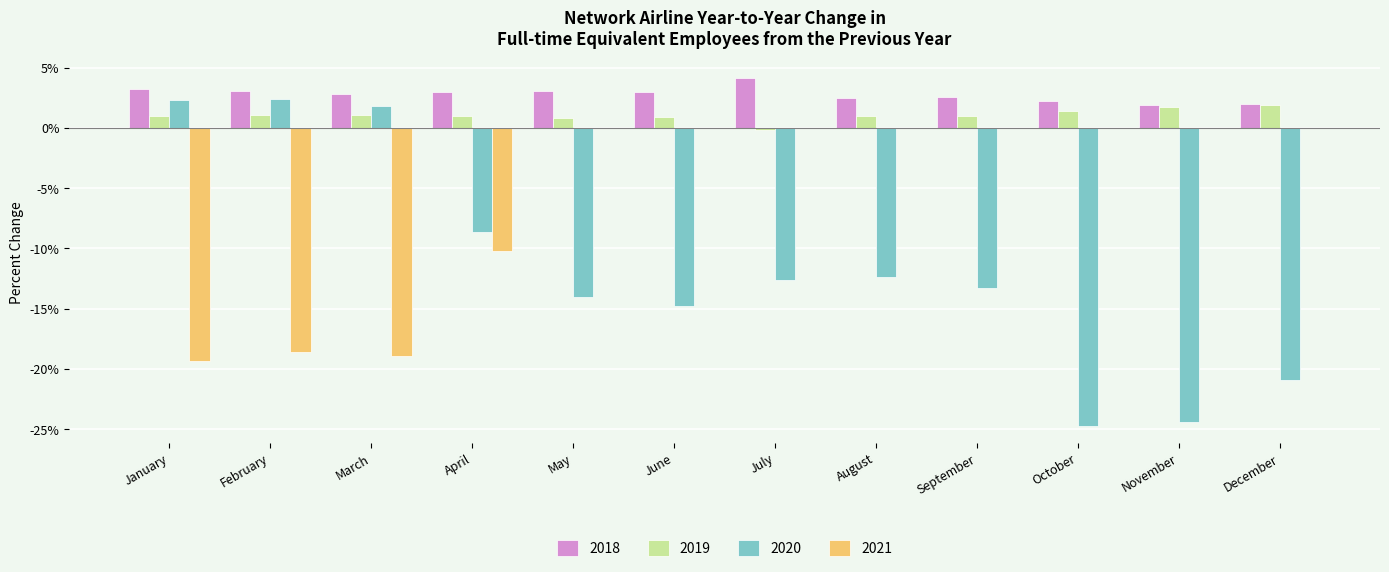

Which series has the largest total across all categories?

2018